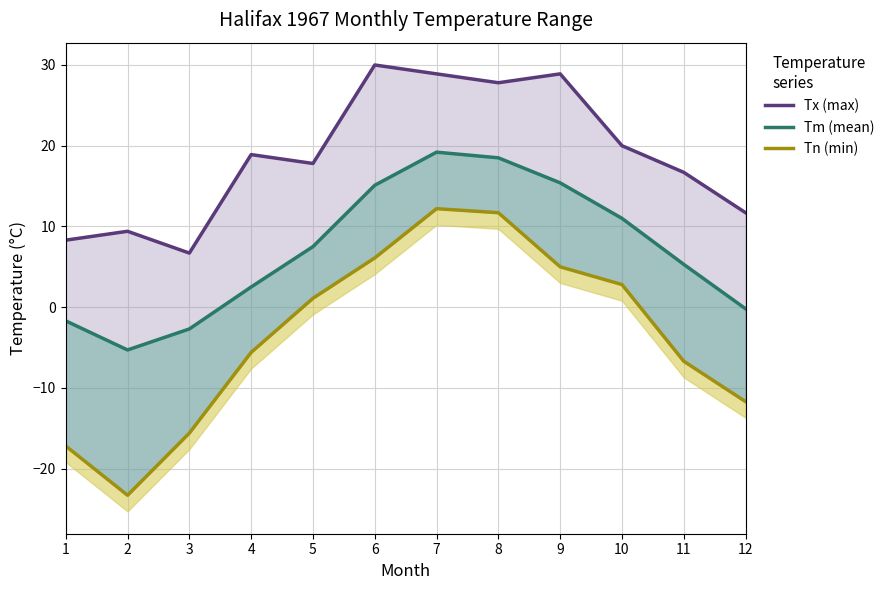

What is the minimum value for Tx (max)?

6.7